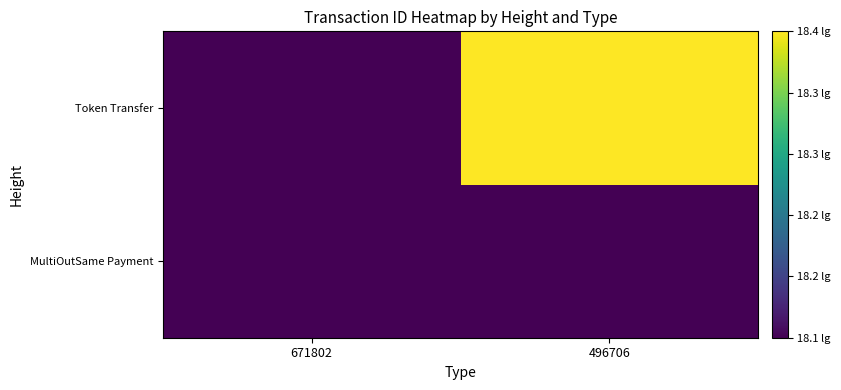

At how many categories does at least one series exceed 18?

2